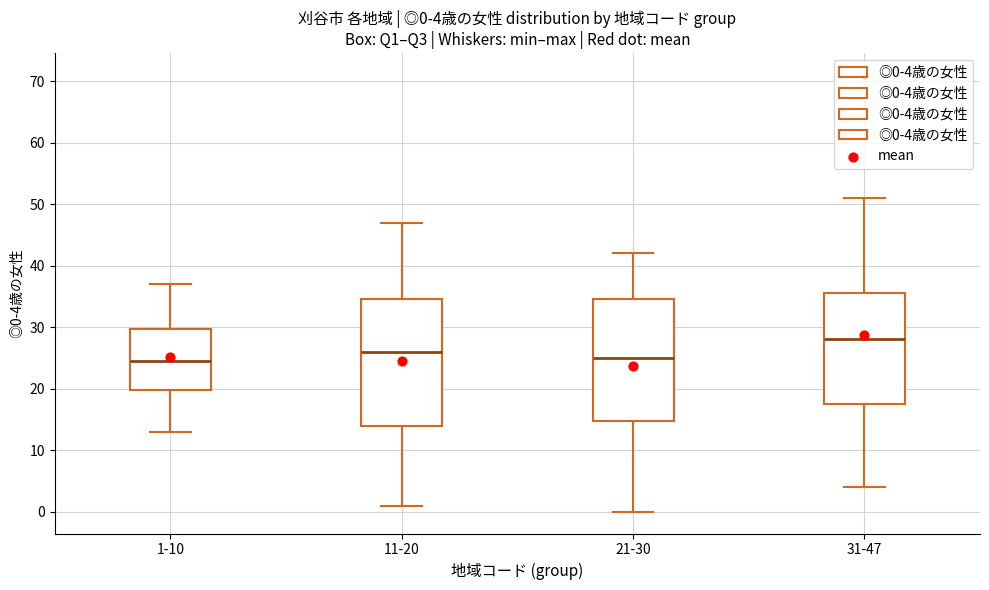

Which box's median line is the highest?

31-47